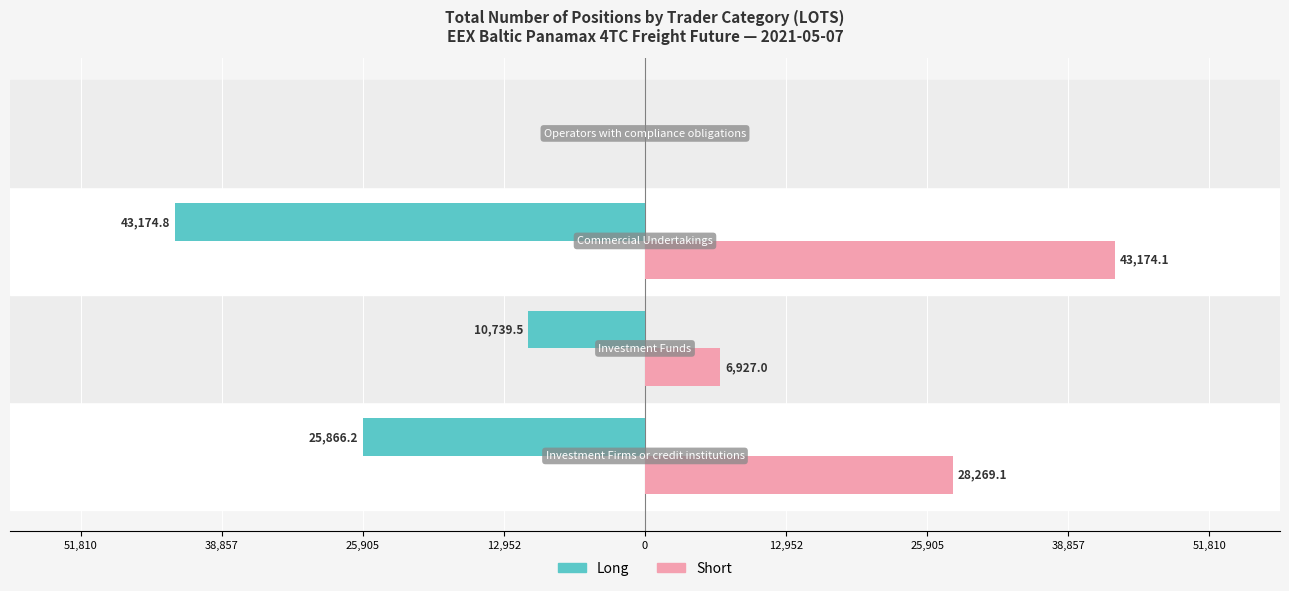

What are all the series names shown in the legend?

Long, Short